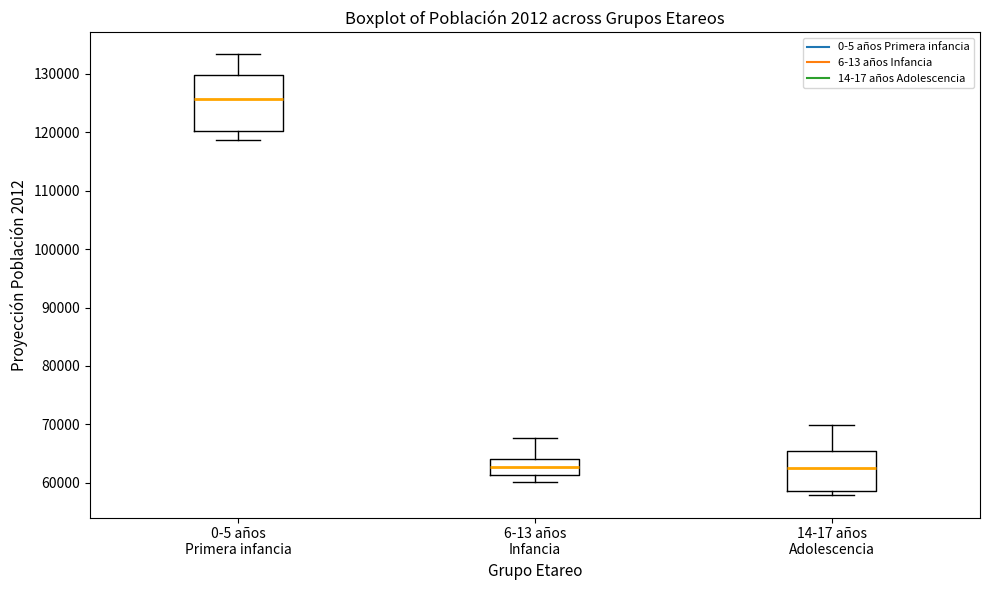

Reading left to right, transcribe this box plot: for each box, give where its median line is, the range the box spans, and where its two whiskers end, as read against the y-axis. The values are not printed on the chart, so give them approximately, as read against the axis.

0-5 años Primera infancia: median 126000, box 120000 to 130000, whiskers 119000 to 133000
6-13 años Infancia: median 63000, box 61000 to 64000, whiskers 60000 to 68000
14-17 años Adolescencia: median 62000, box 59000 to 65000, whiskers 58000 to 70000